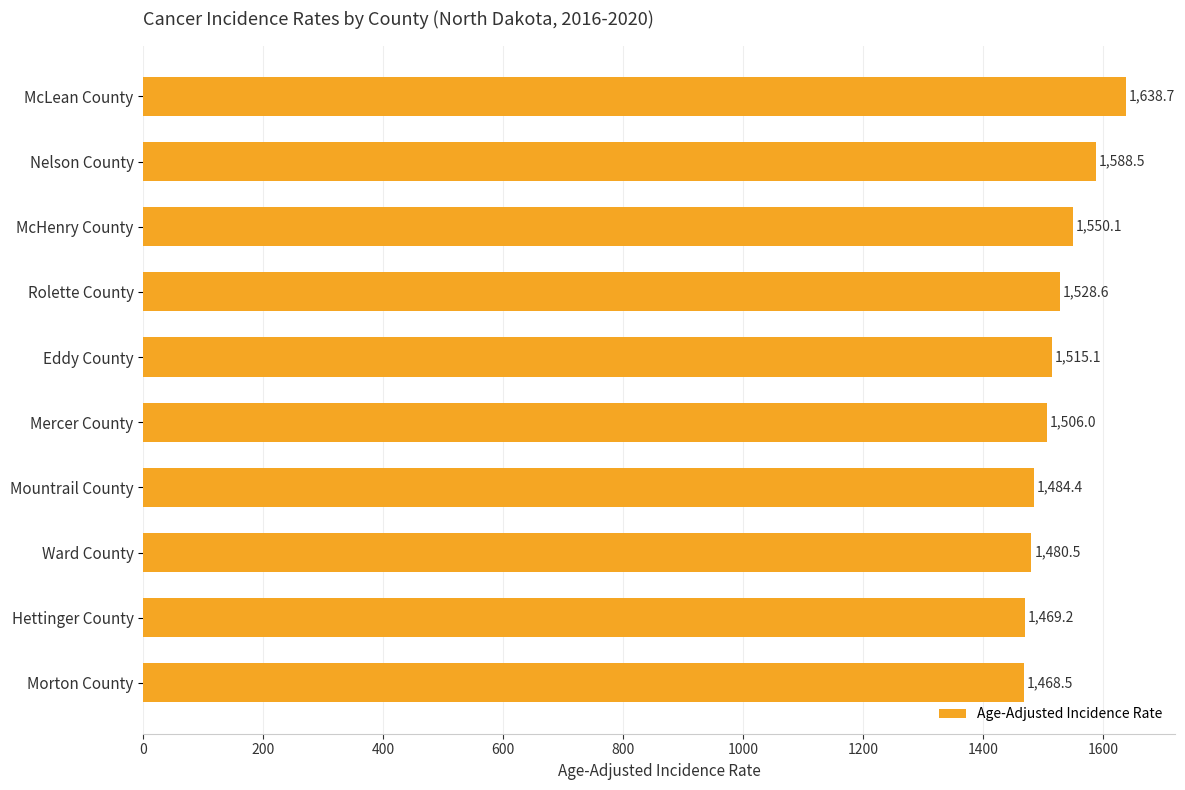

Reading top to bottom, list all the values displayed in this chart.

McLean County=1638.7	Nelson County=1588.5	McHenry County=1550.1	Rolette County=1528.6	Eddy County=1515.1	Mercer County=1506.0	Mountrail County=1484.4	Ward County=1480.5	Hettinger County=1469.2	Morton County=1468.5